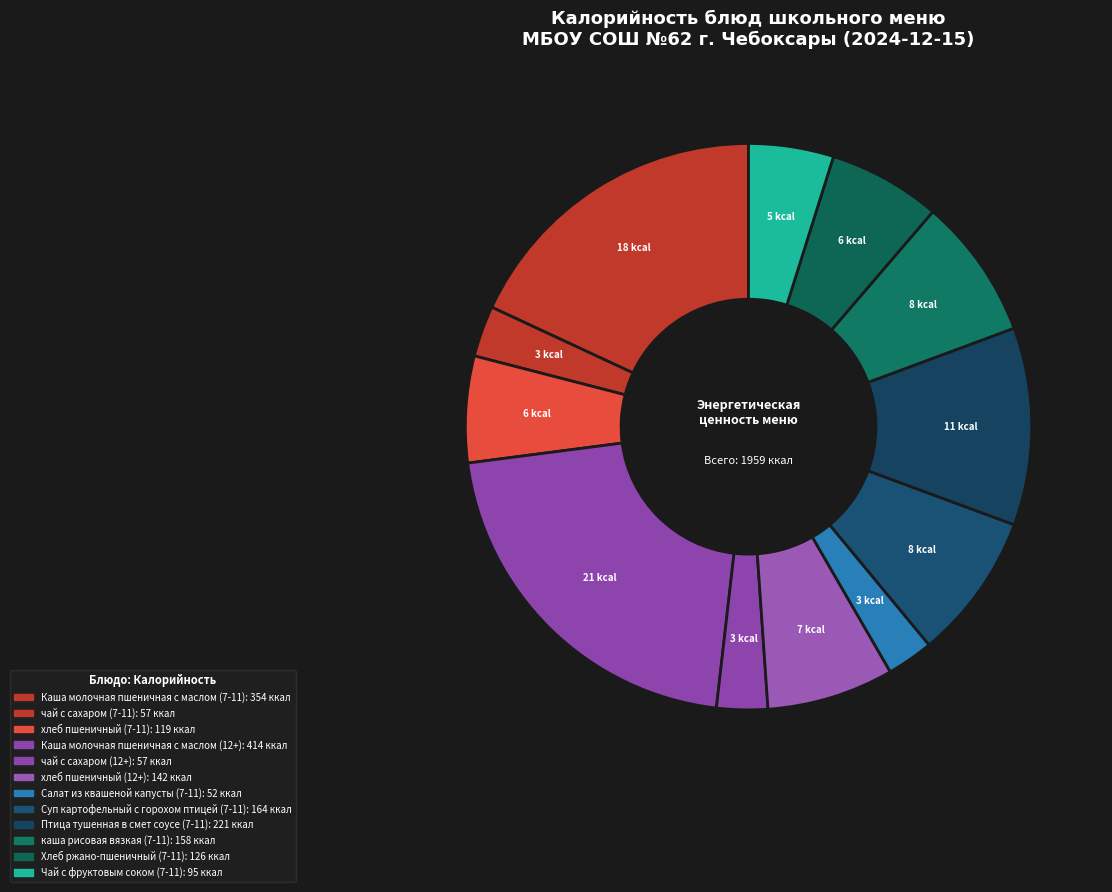

Count the number of slices in the pie.

12